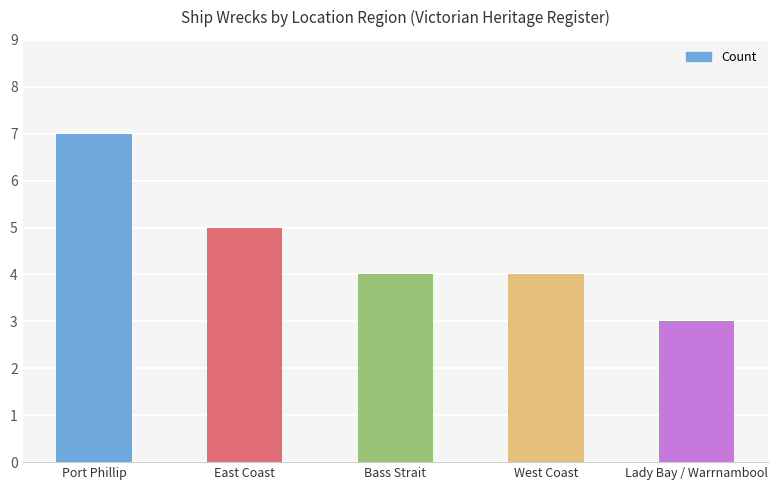

What is the minimum value shown in the chart?

3